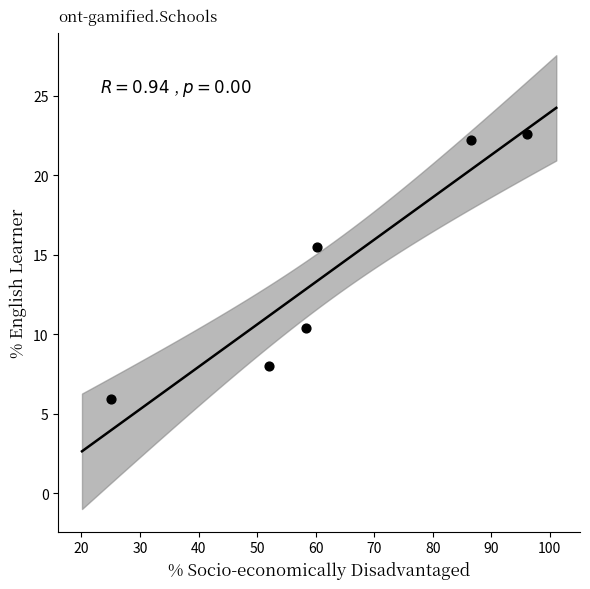

What Y value in the scatter plot is closest to 14?

15.5